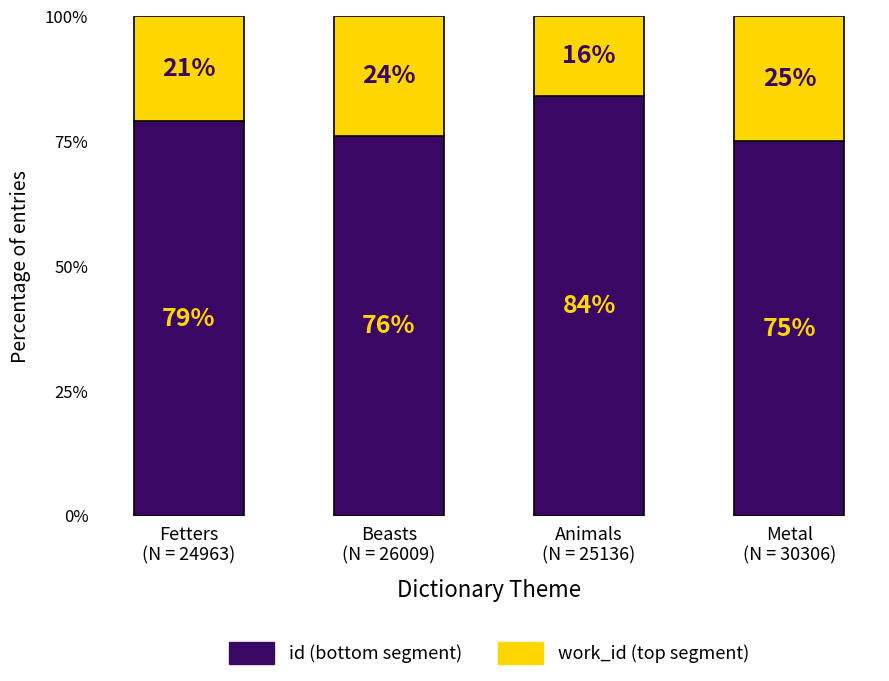

What is the sum of all id (bottom segment) values?

314